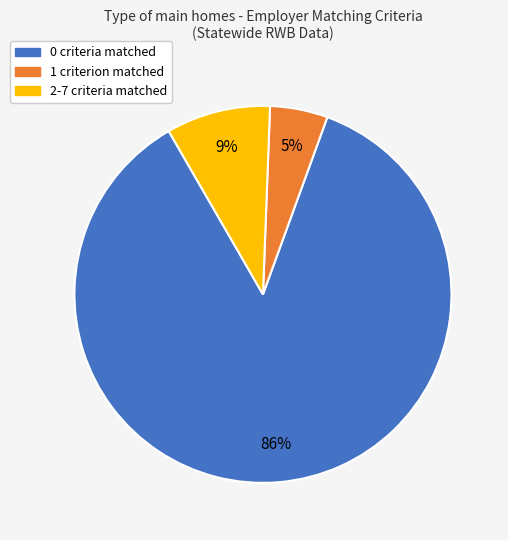

How many segments does this pie chart have?

3